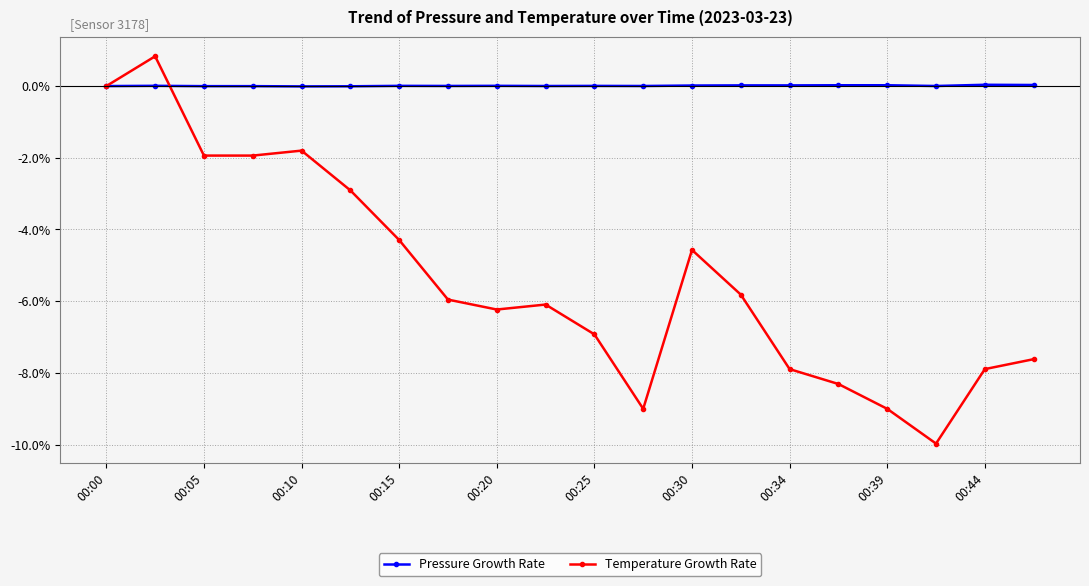

List the series in order of their peak value, lowest first.

Pressure Growth Rate, Temperature Growth Rate